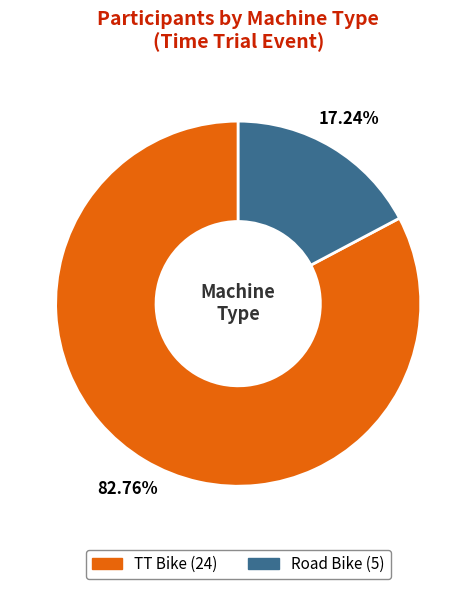

The TT Bike slice represents 83% of the pie. True or false?

True